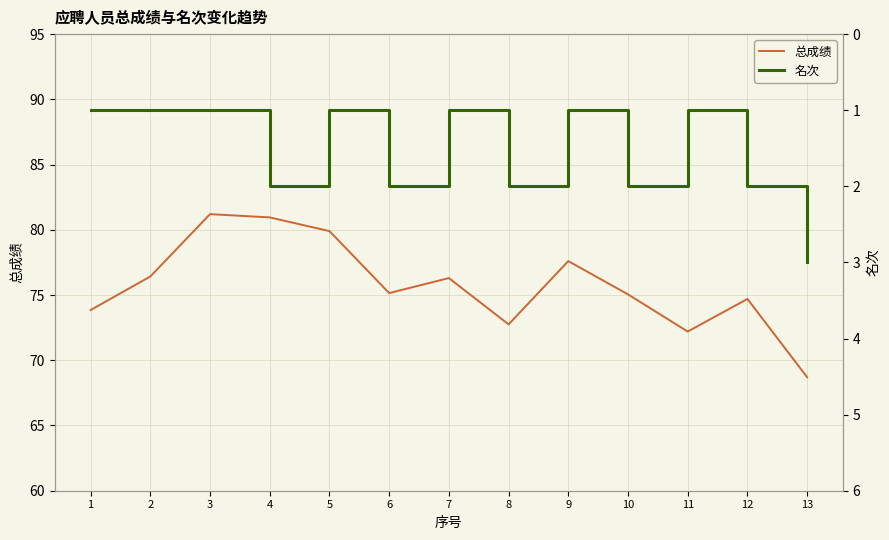

What is the average value of the 名次 series?

1.5